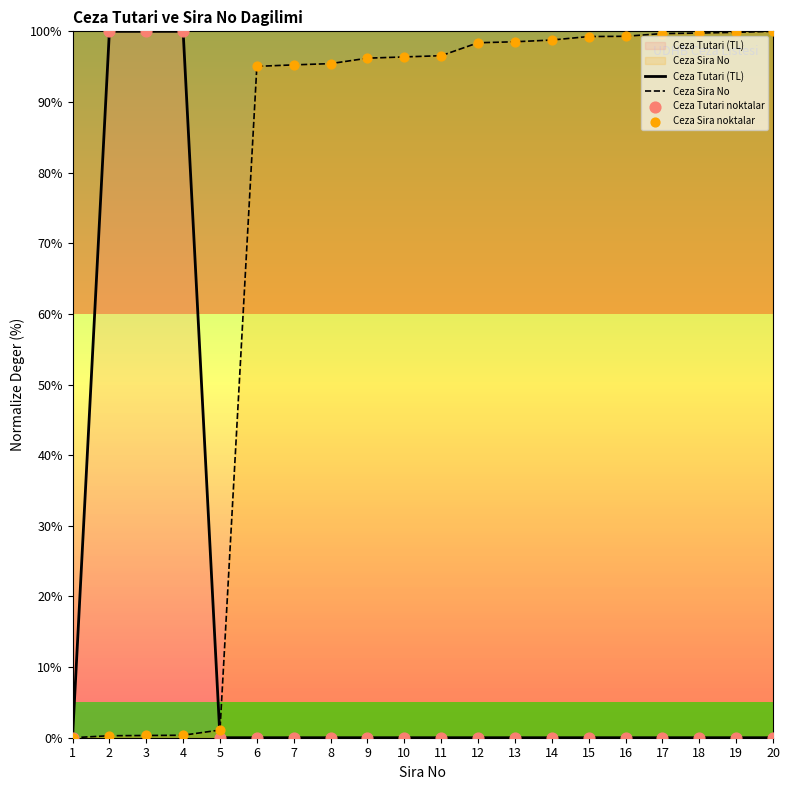

What are all the series names shown in the legend?

Ceza Tutari (TL), Ceza Sira No, Ceza Tutari noktalar, Ceza Sira noktalar